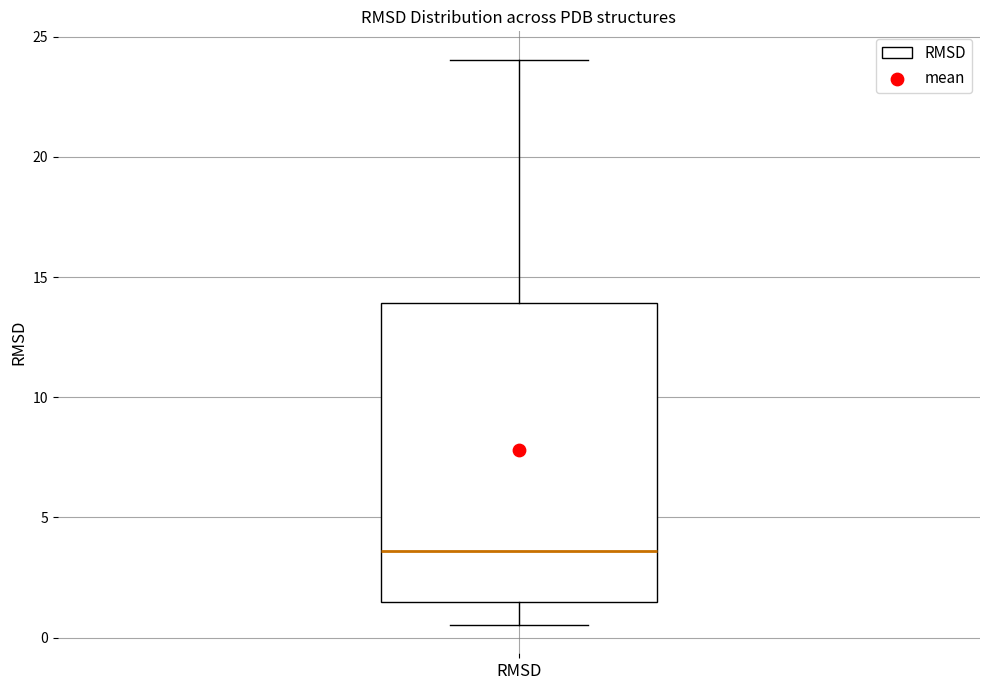

Transcribe this box plot: give where the median line is, the range the box spans, and where the two whiskers end, as read against the y-axis. The values are not printed on the chart, so give them approximately, as read against the axis.

median 3.5, box 1.5 to 14.0, whiskers 0.5 to 24.0